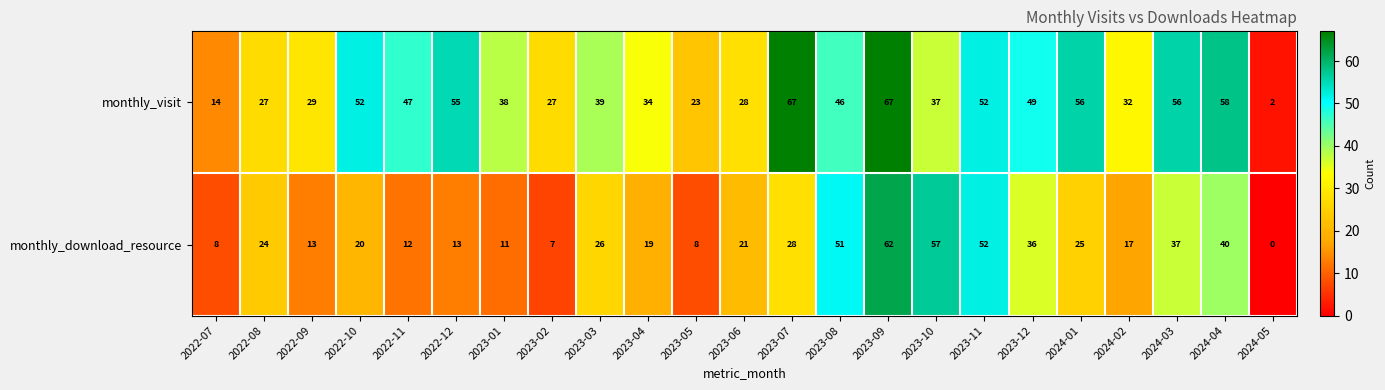

Which series has the largest total across all categories?

monthly_visit